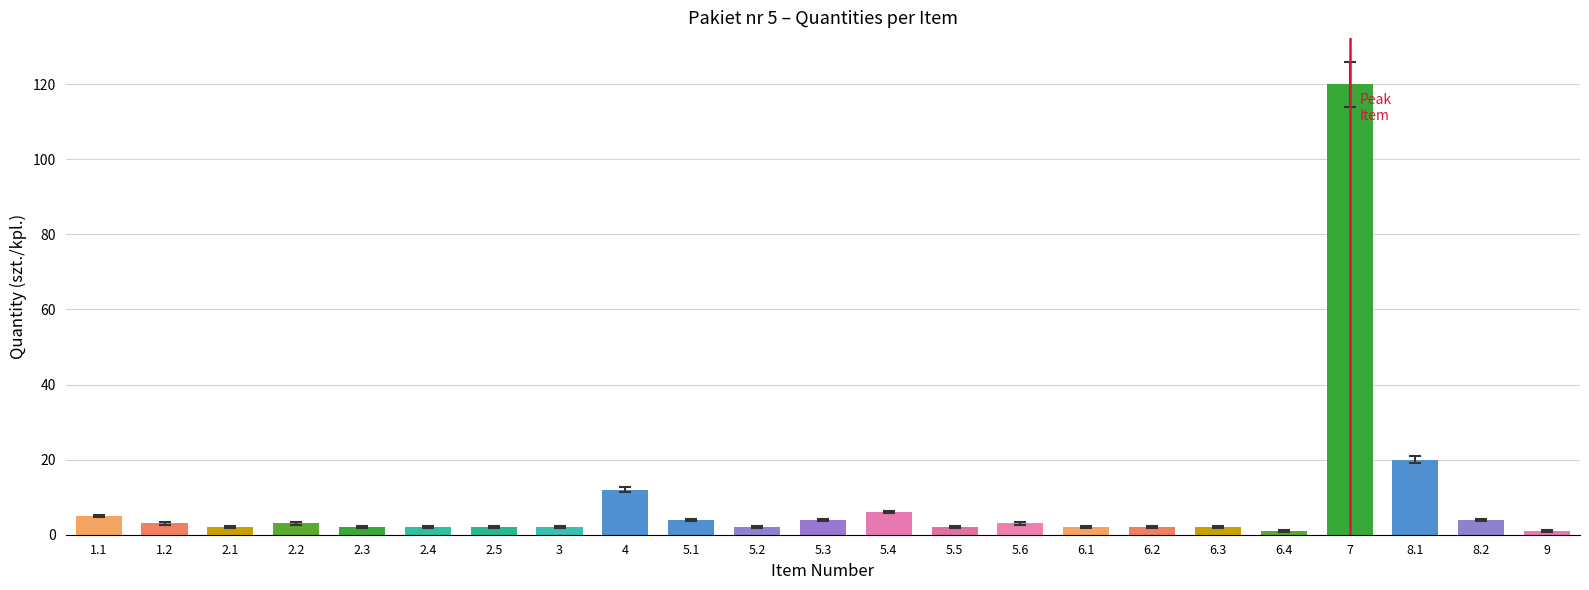

What position from the left is 5.3?

12